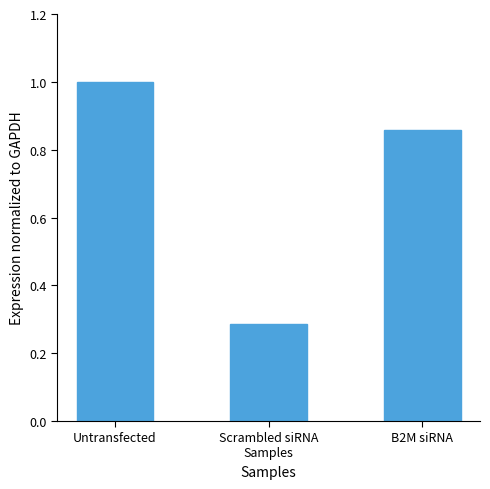

Which category has the highest value across all series?

Untransfected